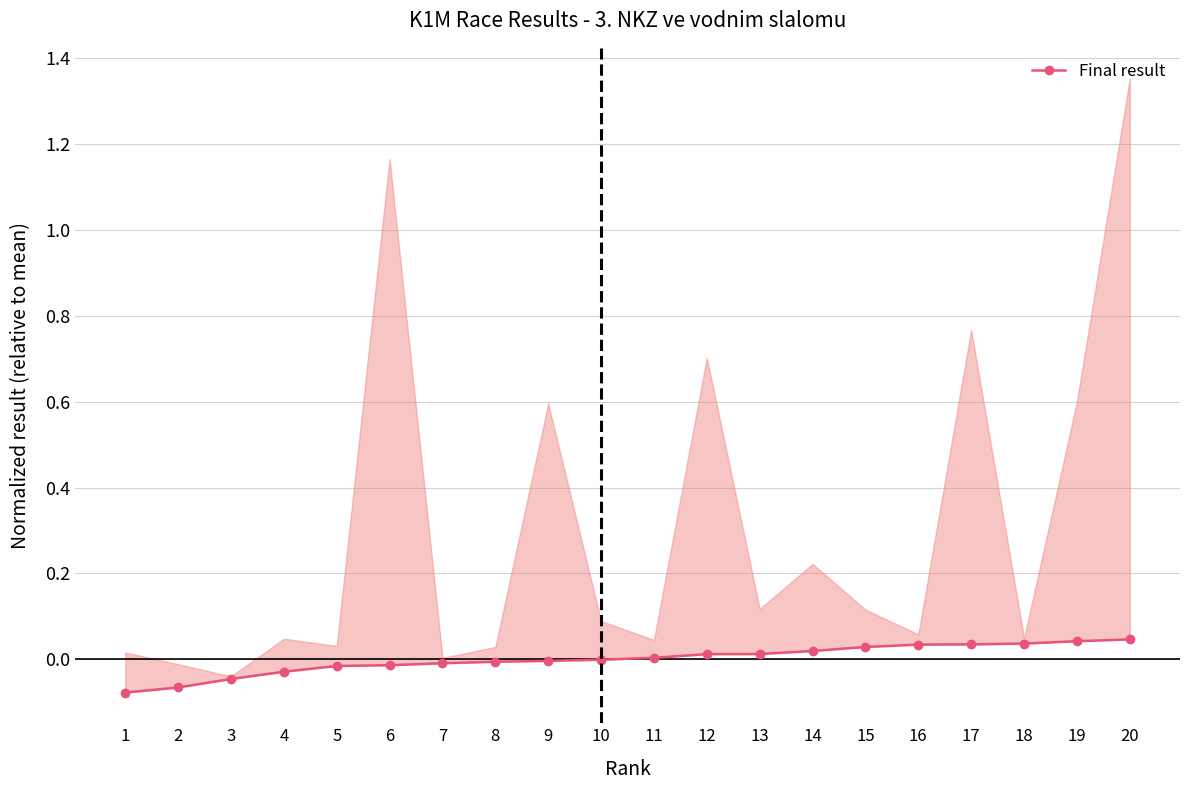

How many lines are shown in the chart?

1